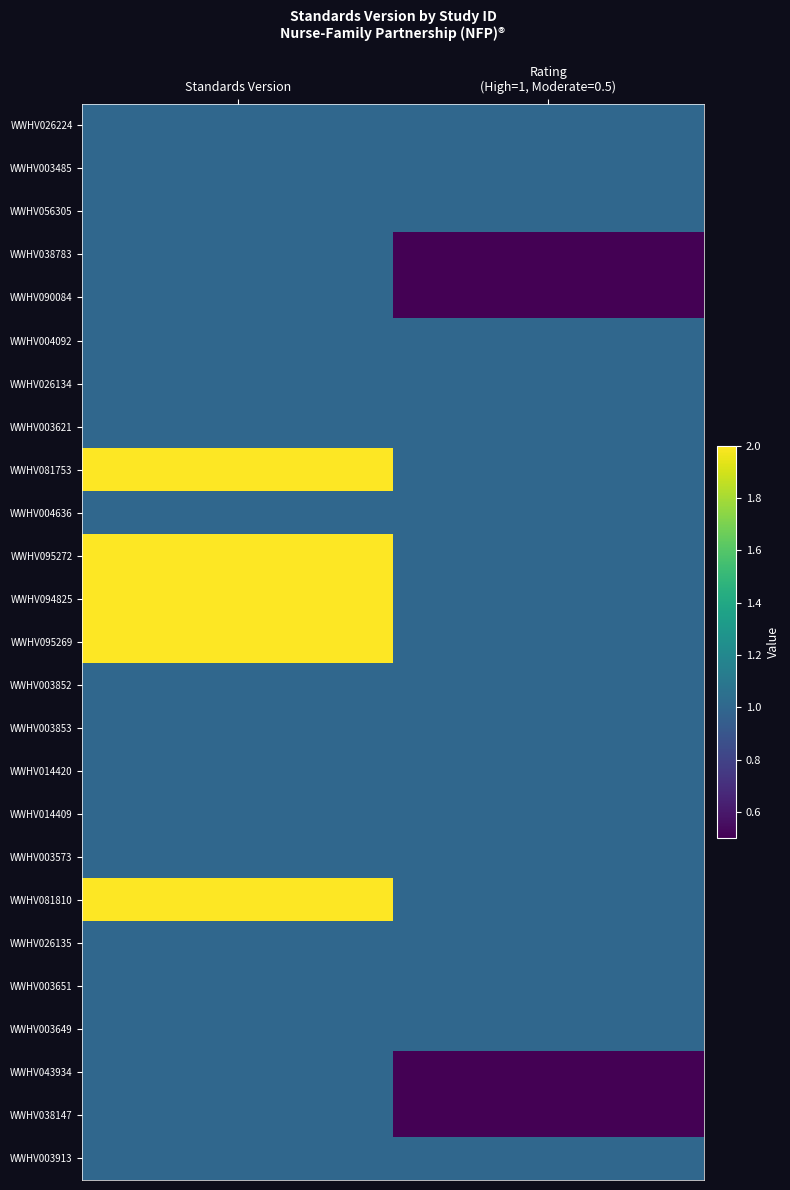

How many data points does each series have?

2